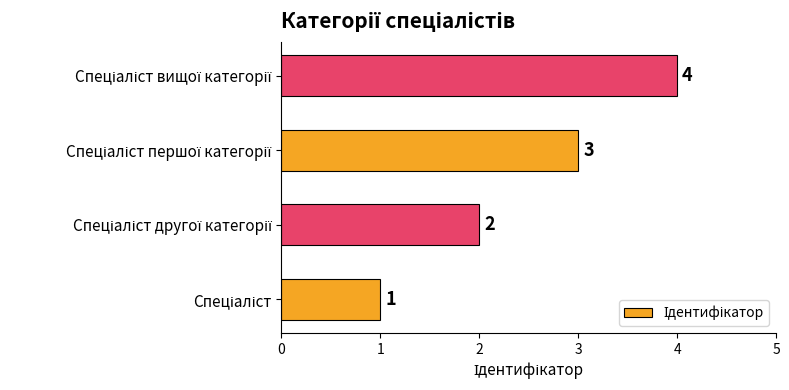

How many values are below 3?

2